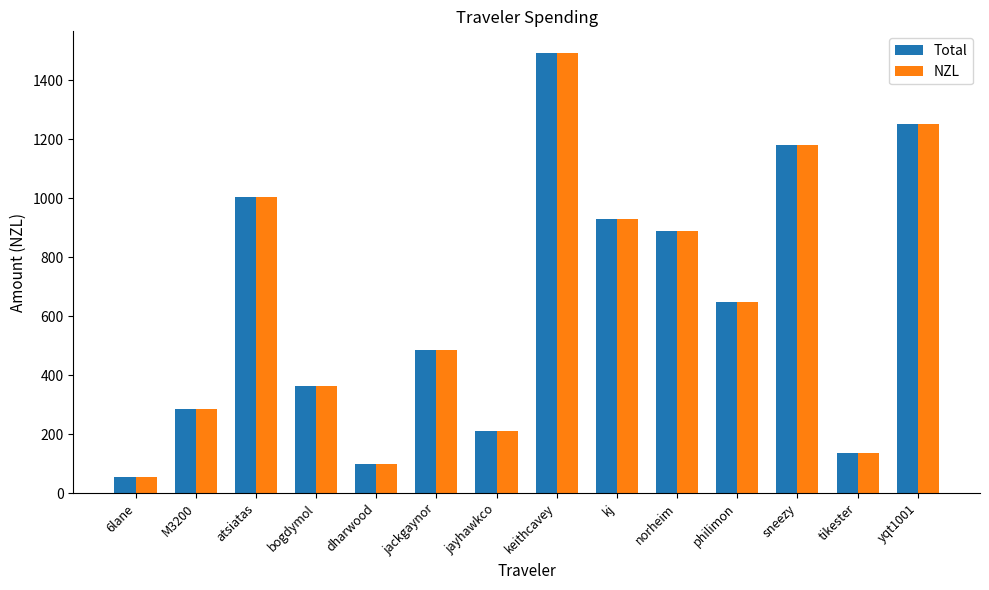

Does the chart contain any negative values?

No